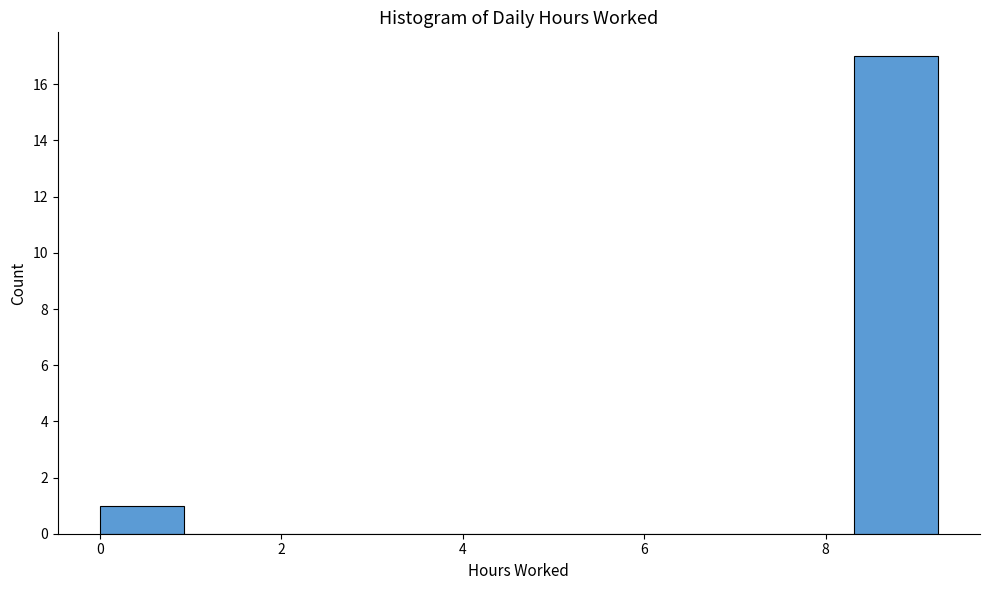

Reading left to right, list every bar in this chart as the range it spans on the x-axis followed by its height. Neither the bar edges nor the heights are printed on the chart, so give them approximately, as read against the axes.

0.0 to 1.0: 1
1.0 to 1.8: 0
1.8 to 2.8: 0
2.8 to 3.6: 0
3.6 to 4.6: 0
4.6 to 5.6: 0
5.6 to 6.4: 0
6.4 to 7.4: 0
7.4 to 8.4: 0
8.4 to 9.2: 17